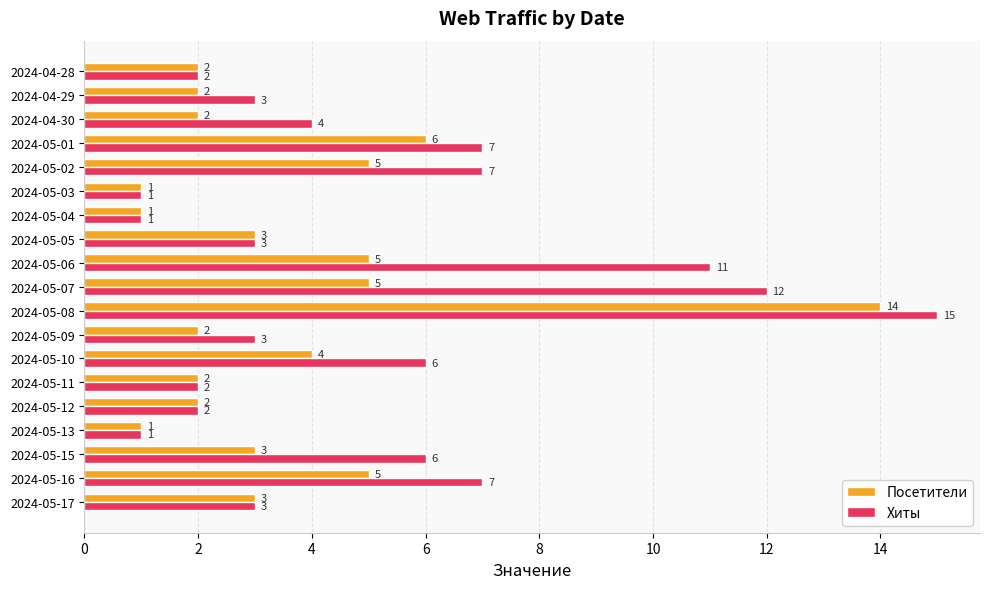

List the series in order of their overall mean, highest first.

Хиты, Посетители